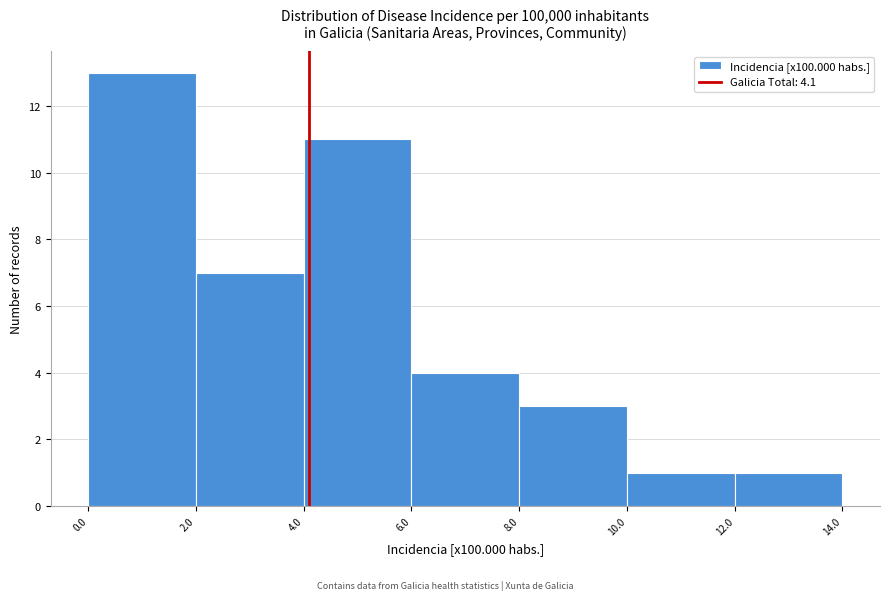

Reading left to right, transcribe this chart: for each bar, give the range it covers on the x-axis and its height. The values are not printed on the chart, so give them approximately, as read against the axis.

0.0 to 2.0: 13
2.0 to 4.0: 7
4.0 to 6.0: 11
6.0 to 8.0: 4
8.0 to 10.0: 3
10.0 to 12.0: 1
12.0 to 14.0: 1